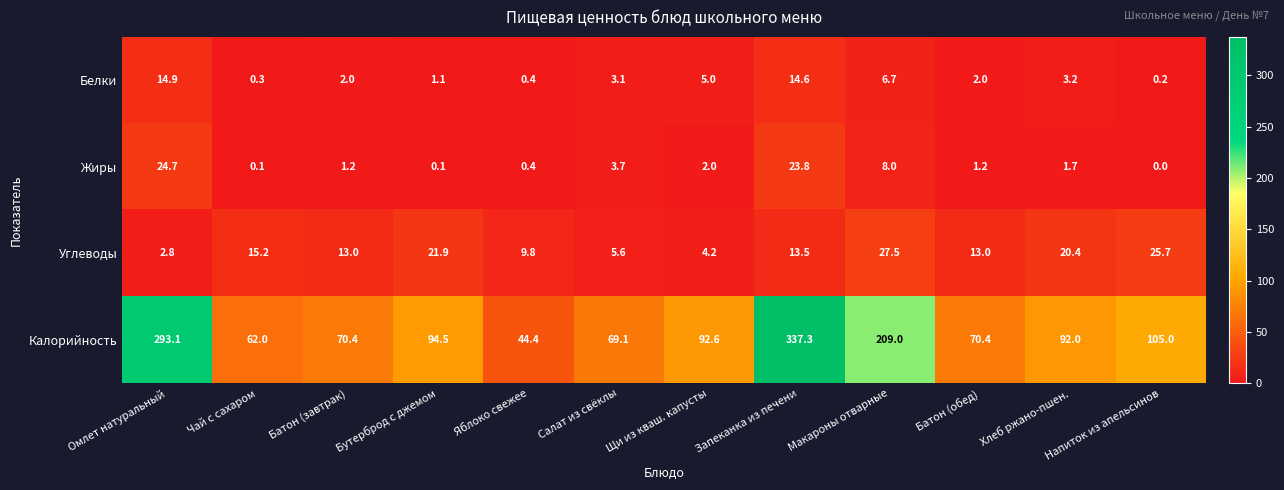

Read the Жиры value at Батон (завтрак).

1.2